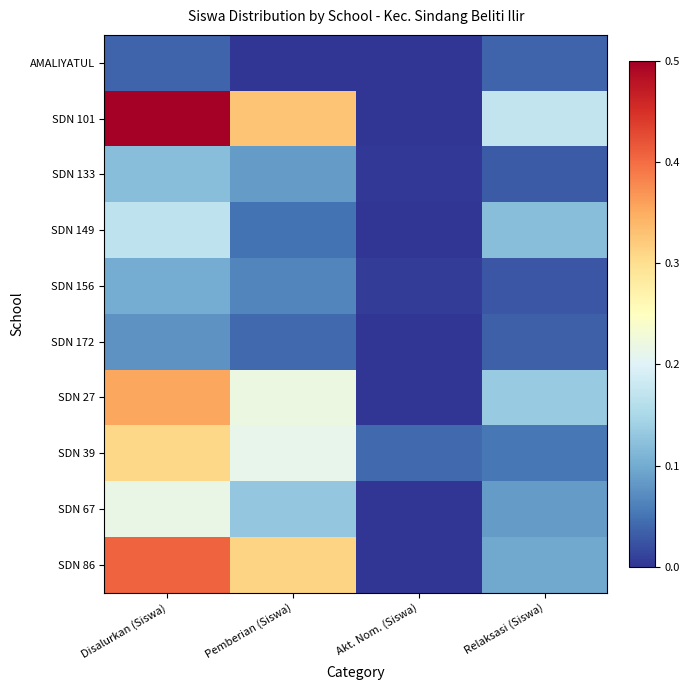

At which category does the chart reach its minimum across all series?

Pemberian (Siswa)